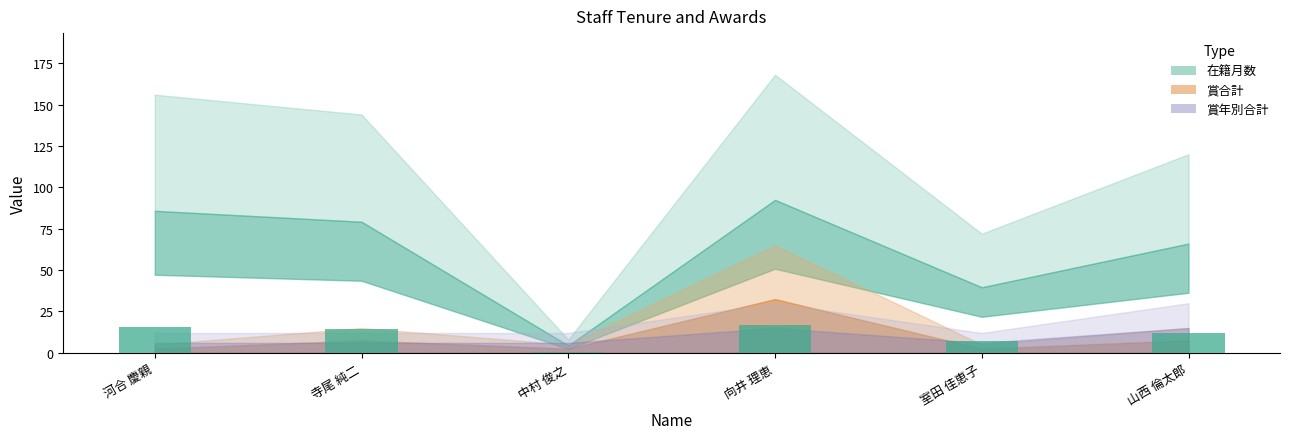

Count the number of values greater than 14.

3